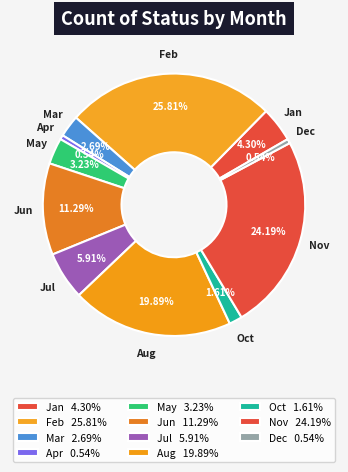

Combined, what portion of the pie is Apr and Jul?

6.5%